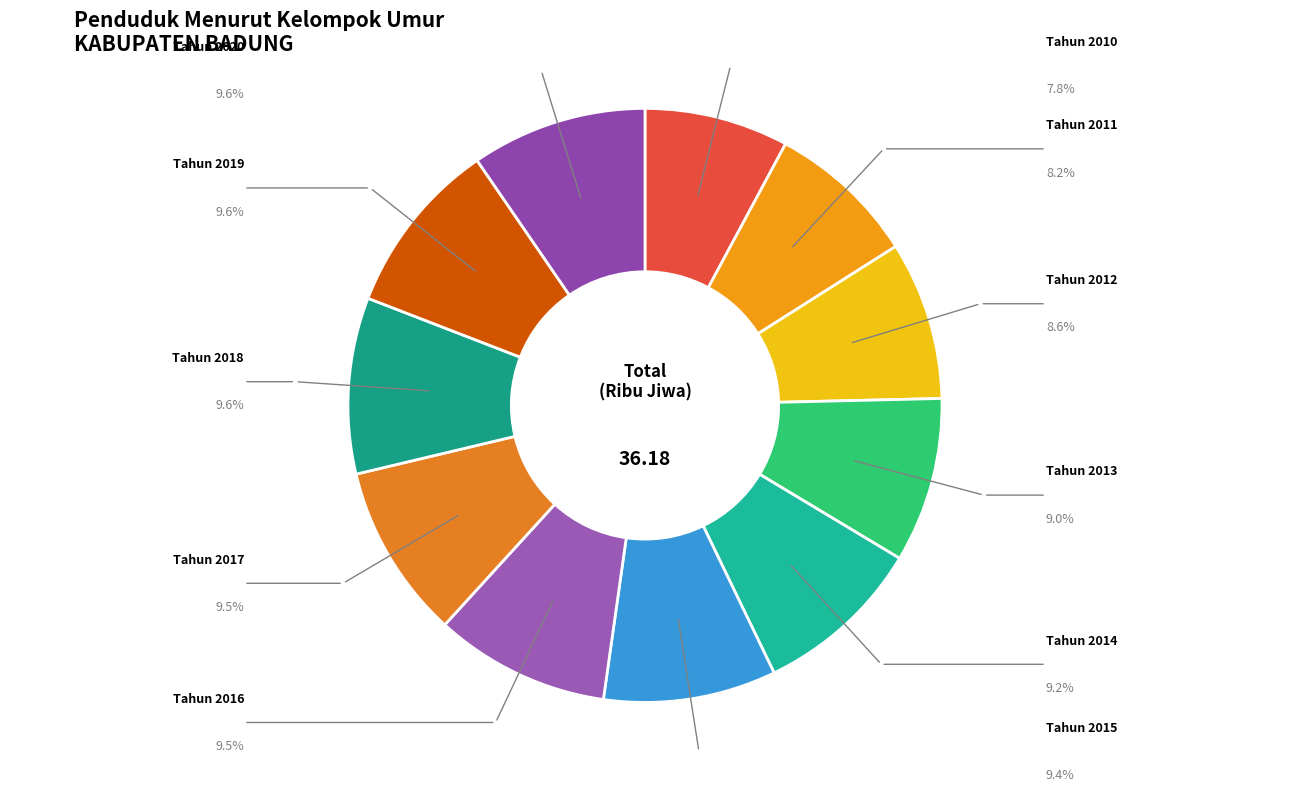

How many slices are in this pie chart?

11